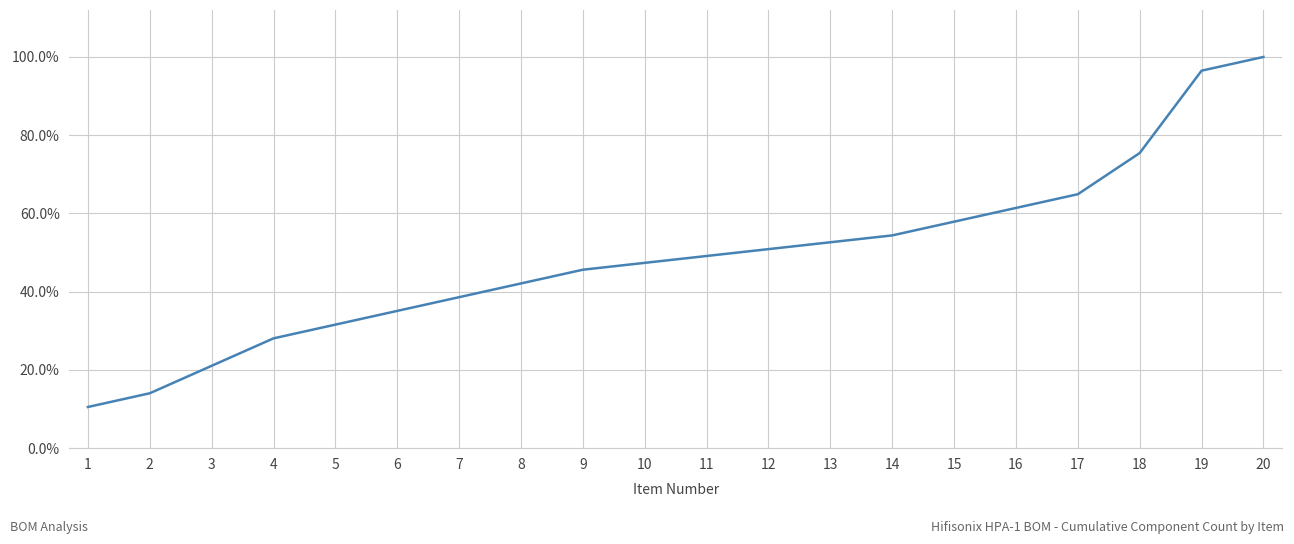

What is the value of the 11th point from the left?

0.5